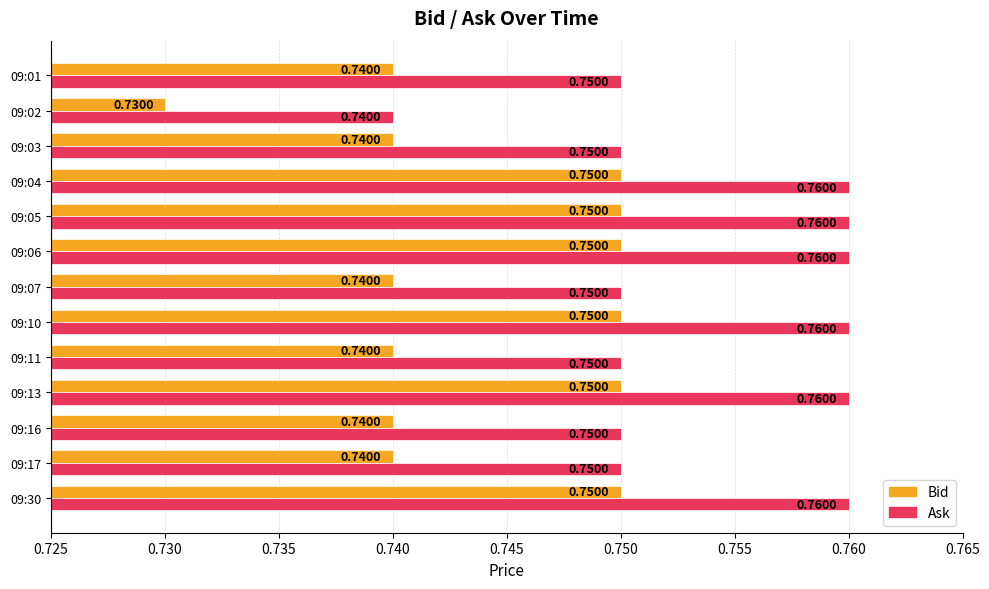

At how many categories does at least one series exceed 0?

13